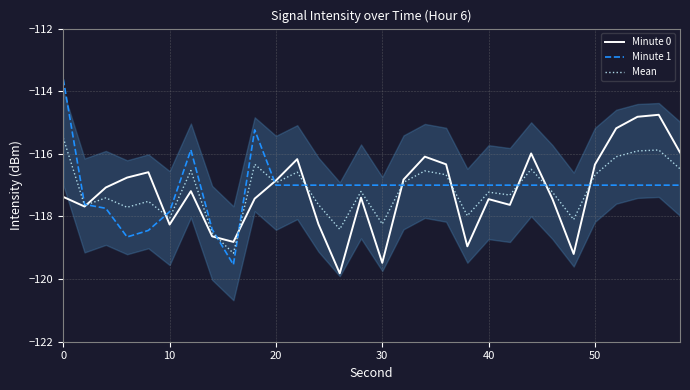

How many categories are shown in the chart?

30